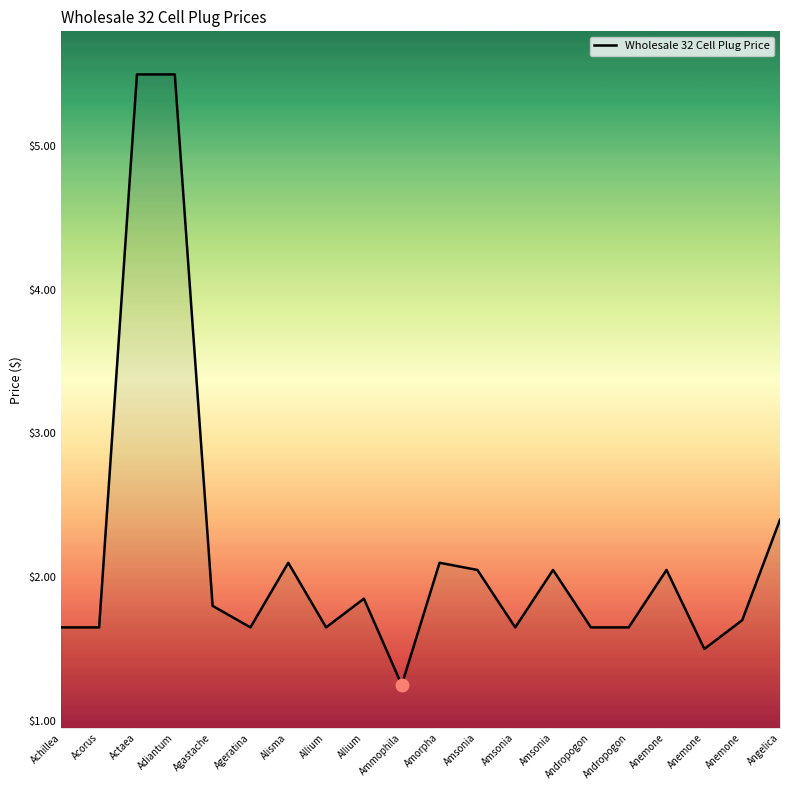

Which has a higher value, Achillea or Adiantum?

Adiantum